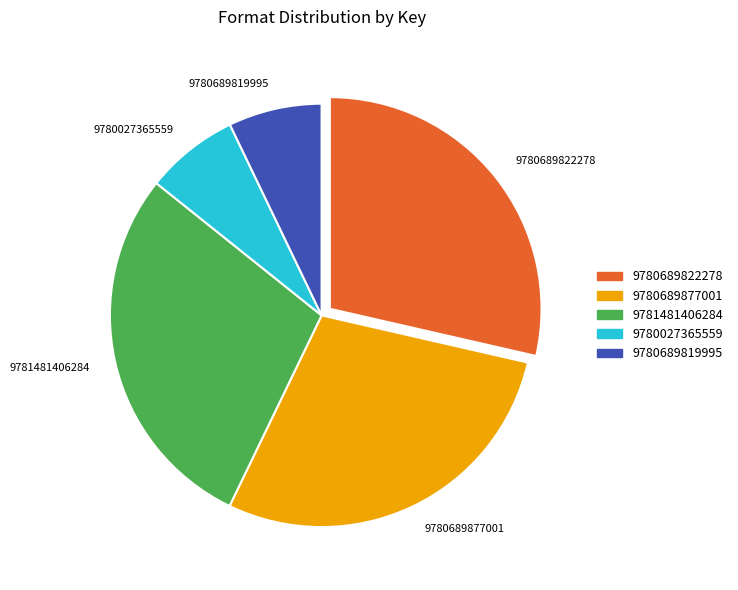

Do 9780689819995 and 9781481406284 together represent more than half of the pie?

No